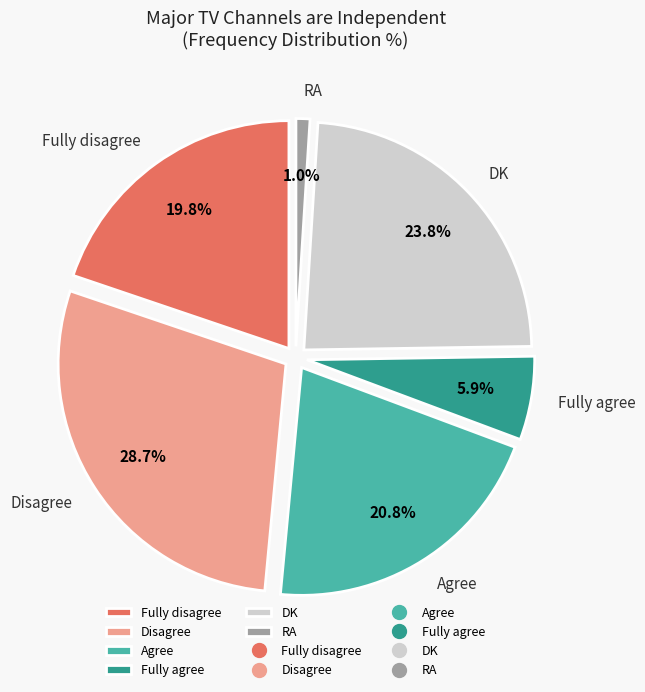

Rank the categories by value from highest to lowest.

Disagree, DK, Agree, Fully disagree, Fully agree, RA